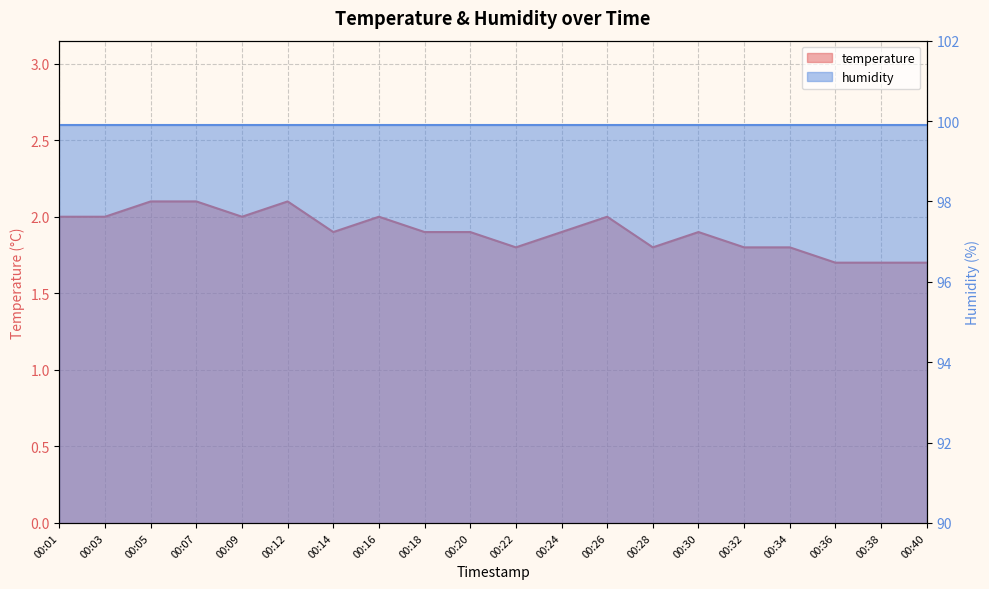

Where is the first local minimum?

00:09